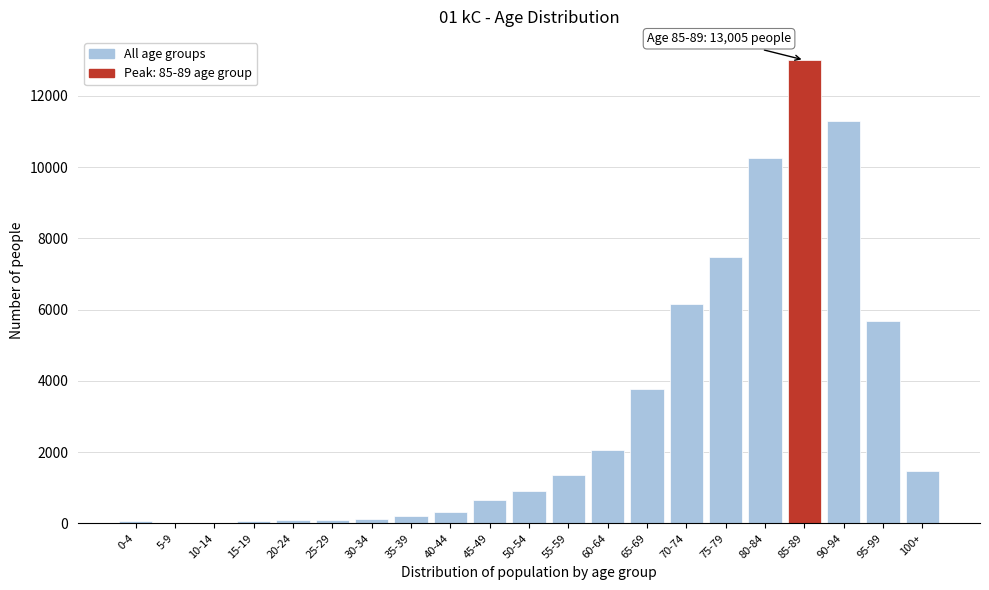

Is it true that the value at 100+ is 402?

False